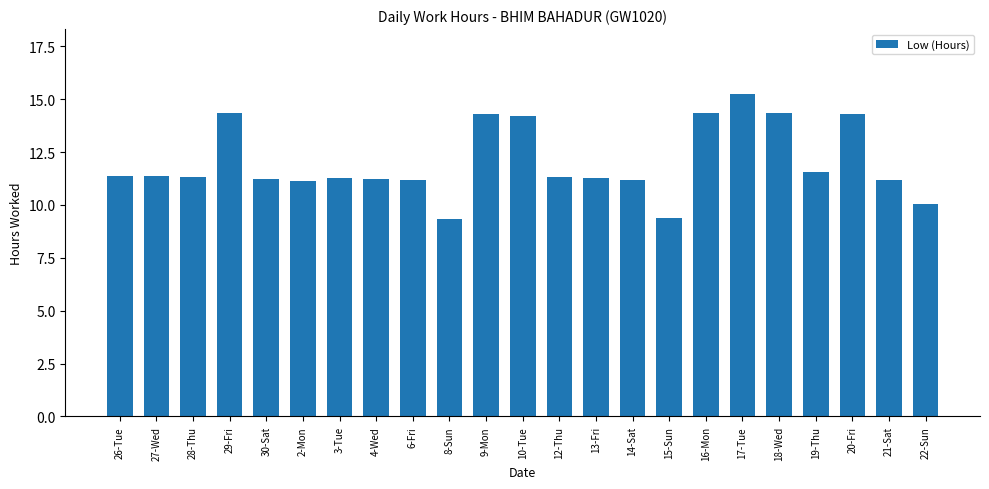

Is it true that the value at 16-Mon is 22.6?

False